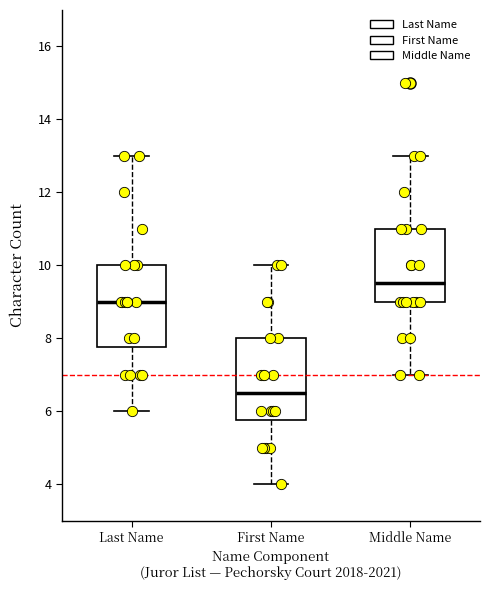

Reading left to right, transcribe this box plot: for each box, give where its median line is, the range the box spans, and where its two whiskers end, as read against the y-axis. The values are not printed on the chart, so give them approximately, as read against the axis.

Last Name: median 9.0, box 7.8 to 10.0, whiskers 6.0 to 13.0
First Name: median 6.6, box 5.8 to 8.0, whiskers 4.0 to 10.0
Middle Name: median 9.6, box 9.0 to 11.0, whiskers 7.0 to 13.0